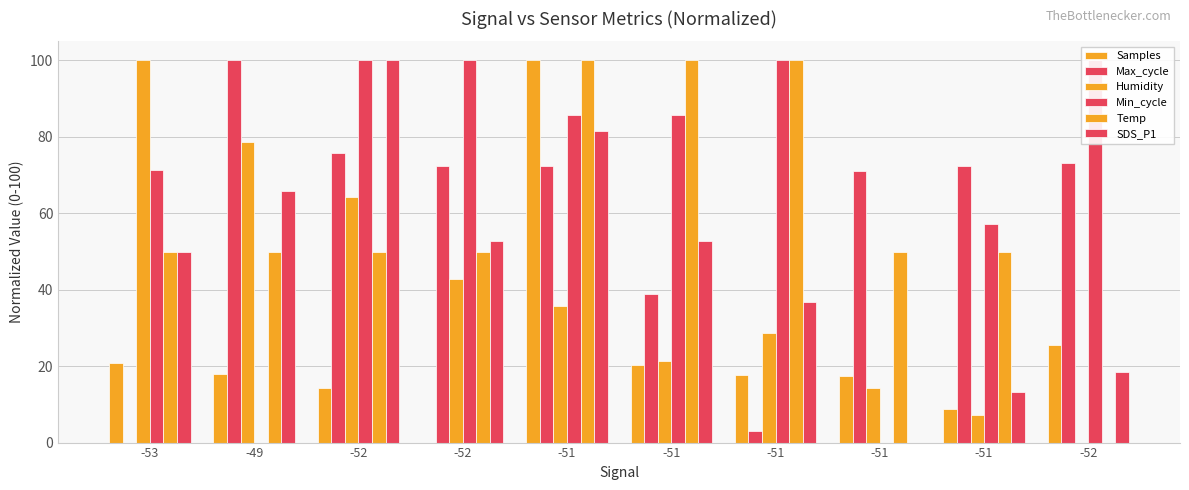

Between -51 and -49, which is larger?

-51